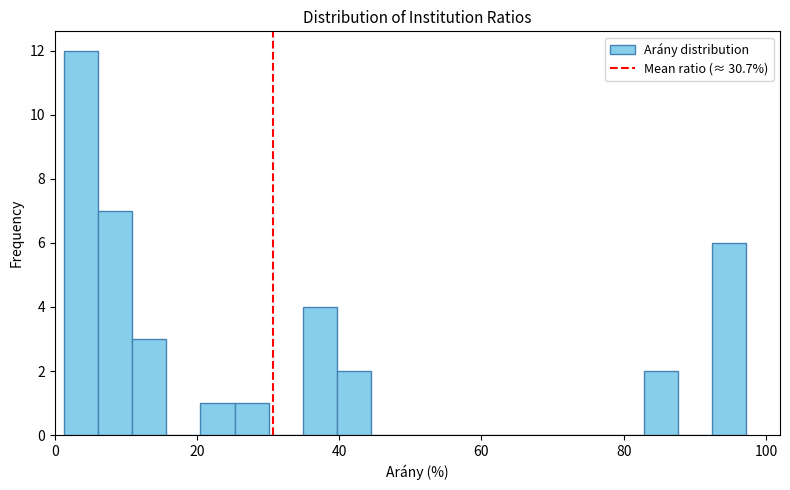

Read against the x-axis, roughly where is the centre of the tallest bar?

4